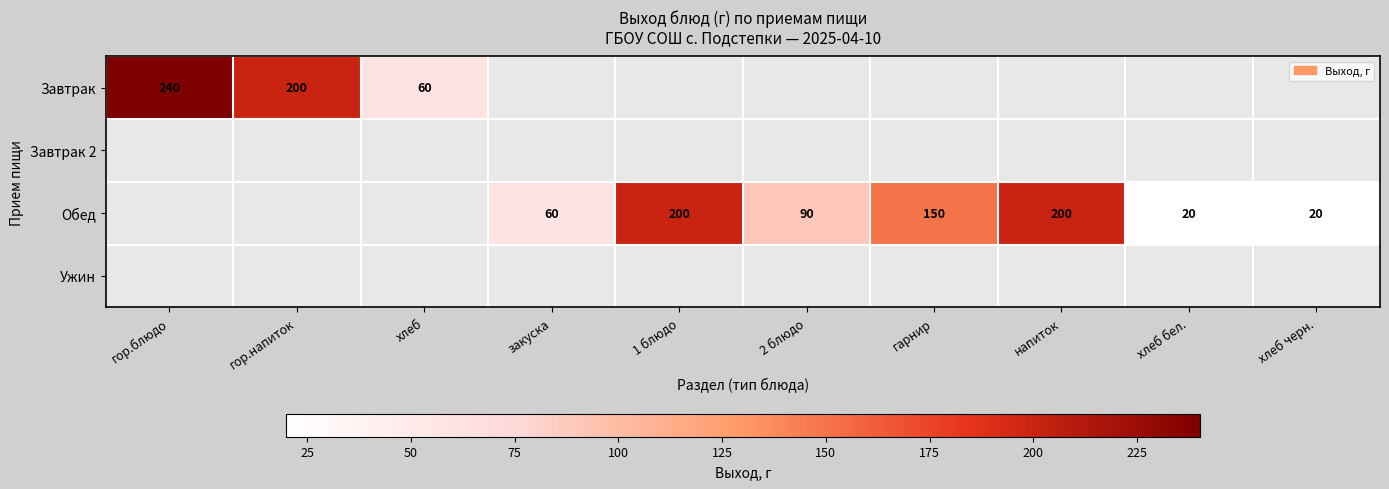

The value of Завтрак at хлеб is 60. True or false?

True